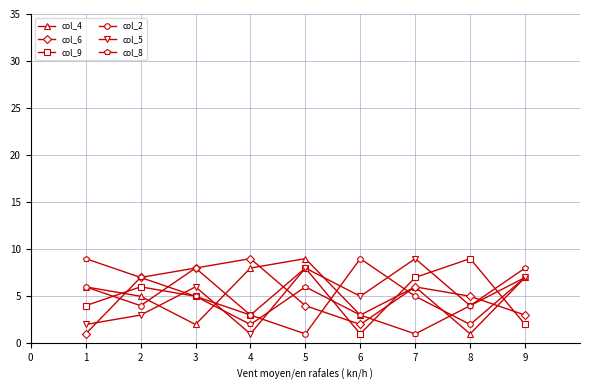

True or false: col_5 has more than 1 interior local peaks.

True